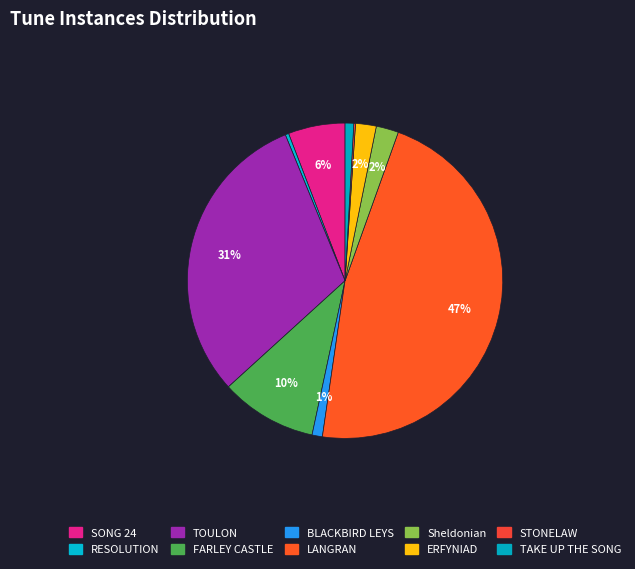

Which slice is the largest?

LANGRAN